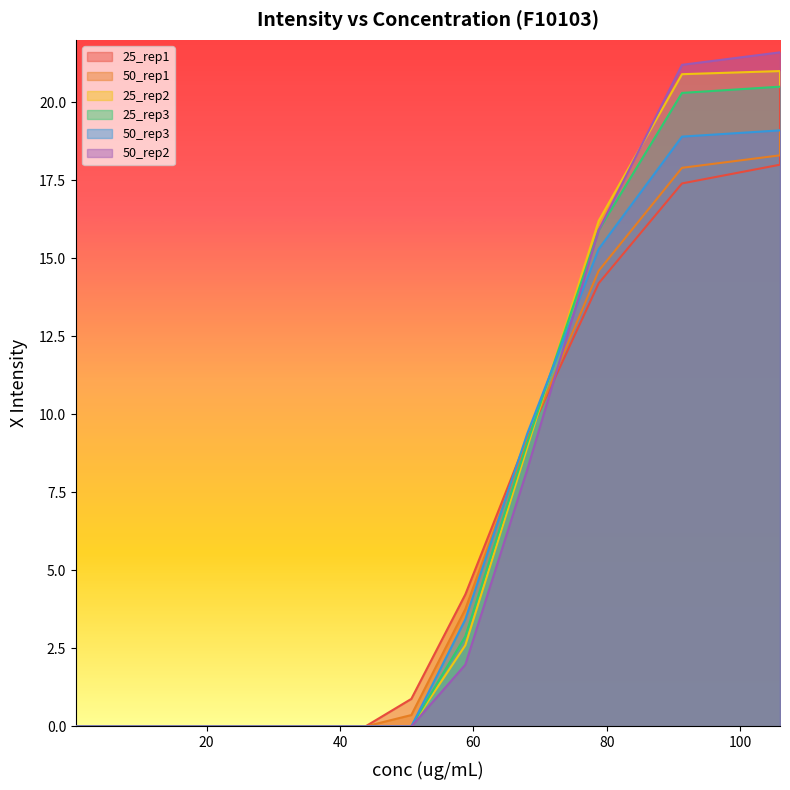

The value of 50_rep3 at 3.62 is -9.6. True or false?

False